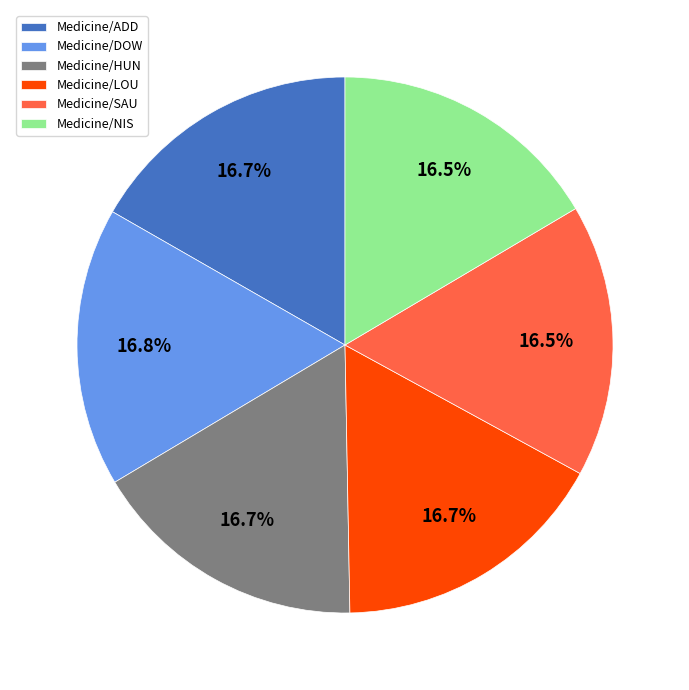

Does Medicine/LOU account for over 50% of the chart?

No